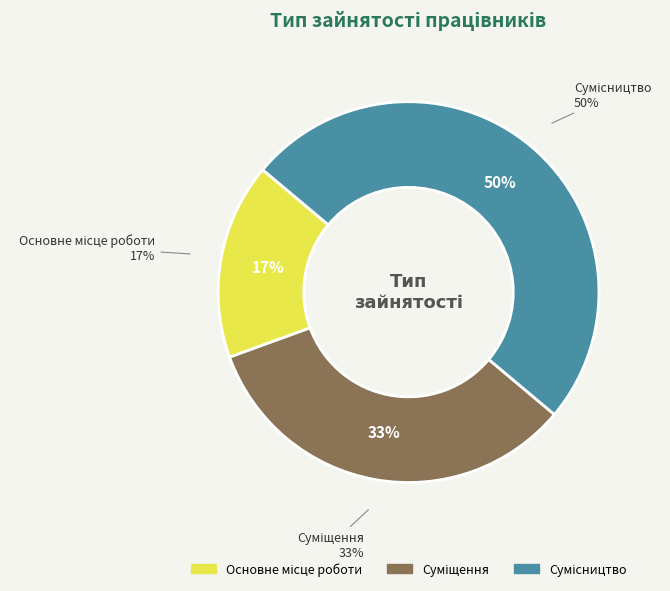

To the nearest percent, what is the difference between the largest and smallest slice percentages?

33%